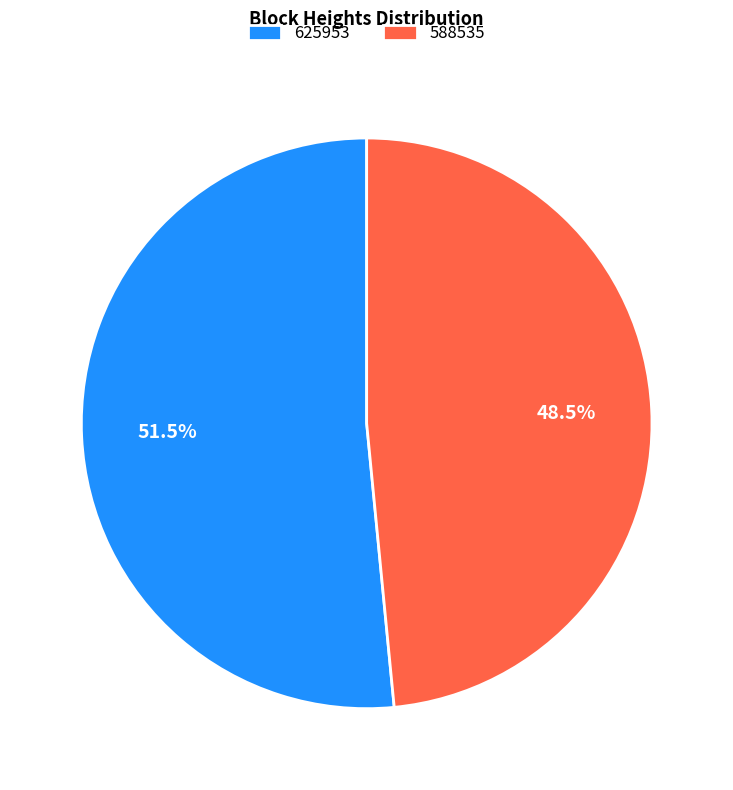

Count the number of slices in the pie.

2